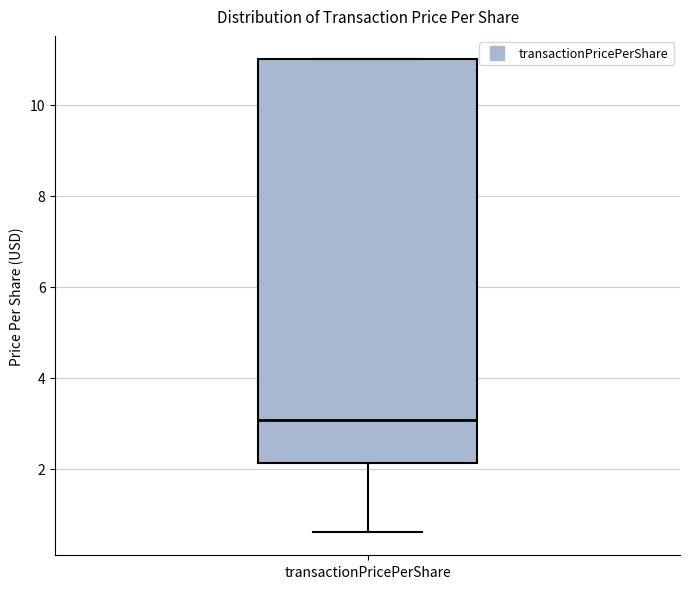

Read this box plot against the y-axis: the position of the median line, the range covered by the box, and the ends of both whiskers. The values are not printed on the chart, so give them approximately, as read against the axis.

median 3.0, box 2.2 to 11.0, whiskers 0.6 to 11.0